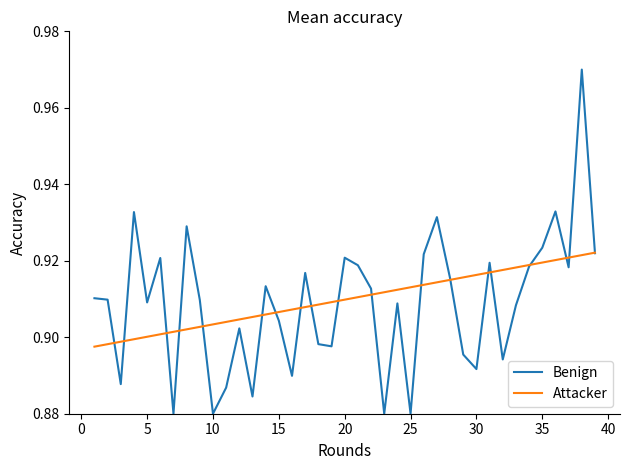

At how many categories does at least one series exceed 0?

39